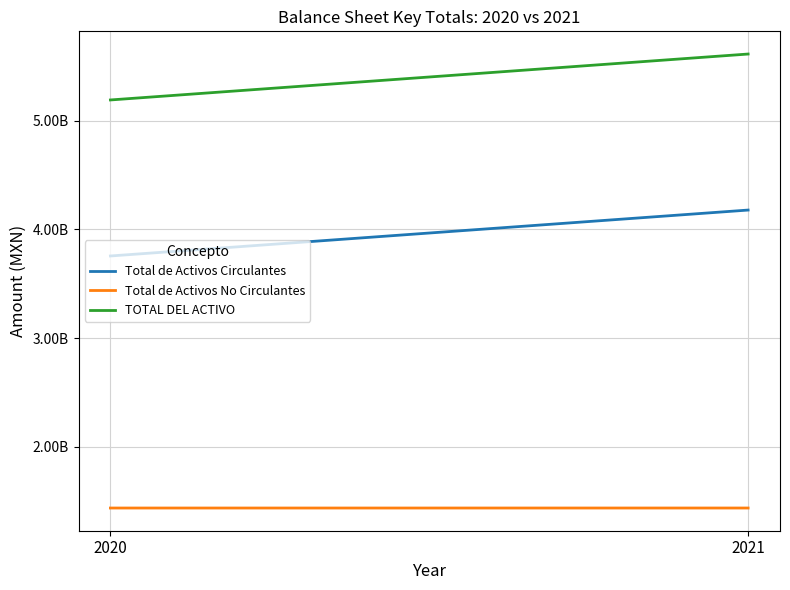

What is the difference between the Total de Activos No Circulantes values at 2020 and 2021?

64960